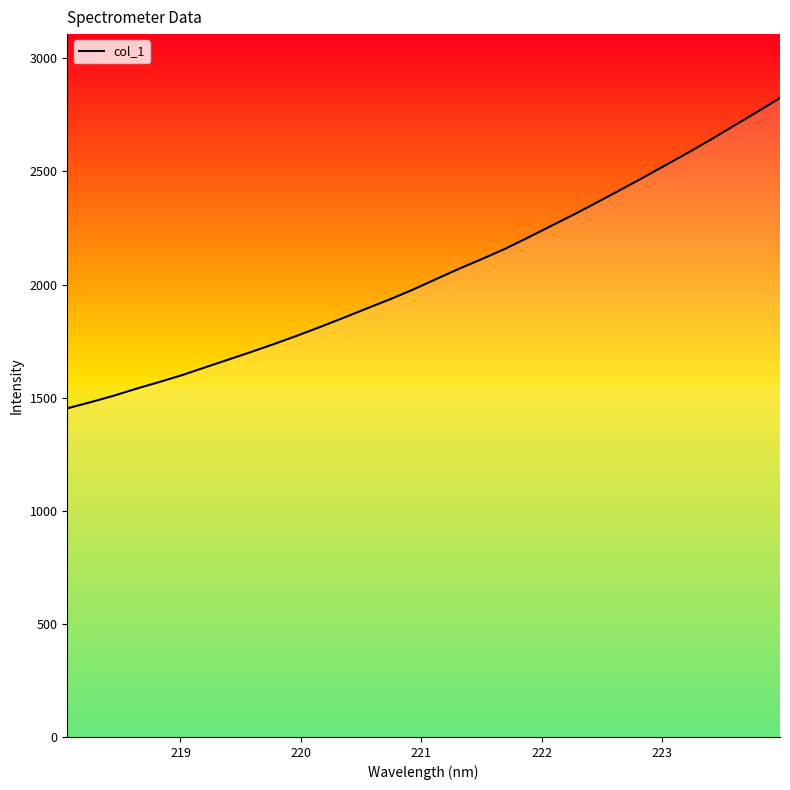

What is the smallest value displayed?

1452.8